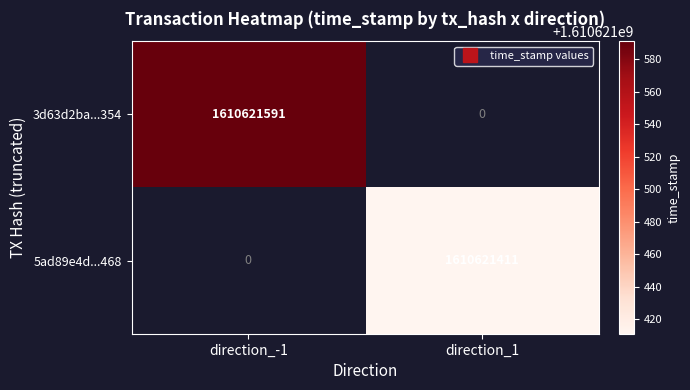

Reading left to right, list all the values displayed in this chart.

3d63d2bafc678166ea9901269128fe7bdcbe354: 1610621591	0
5ad89e4dc3cd393f517e0a8171a132796f02468: 0	1610621411